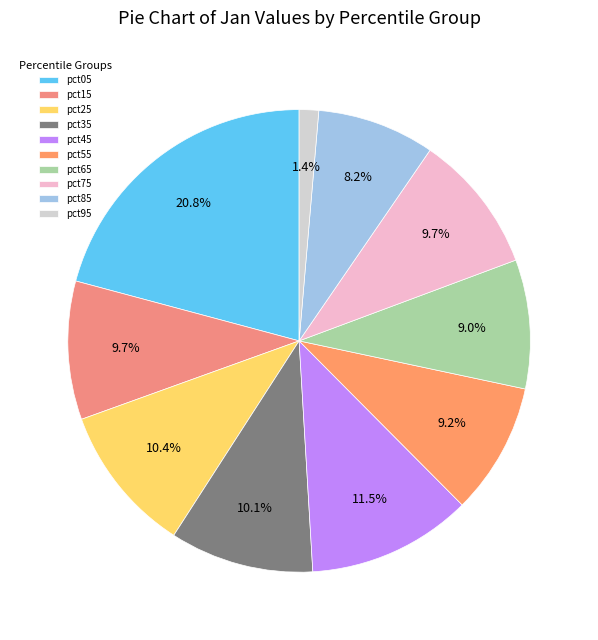

Which category has the biggest portion of the pie?

pct05